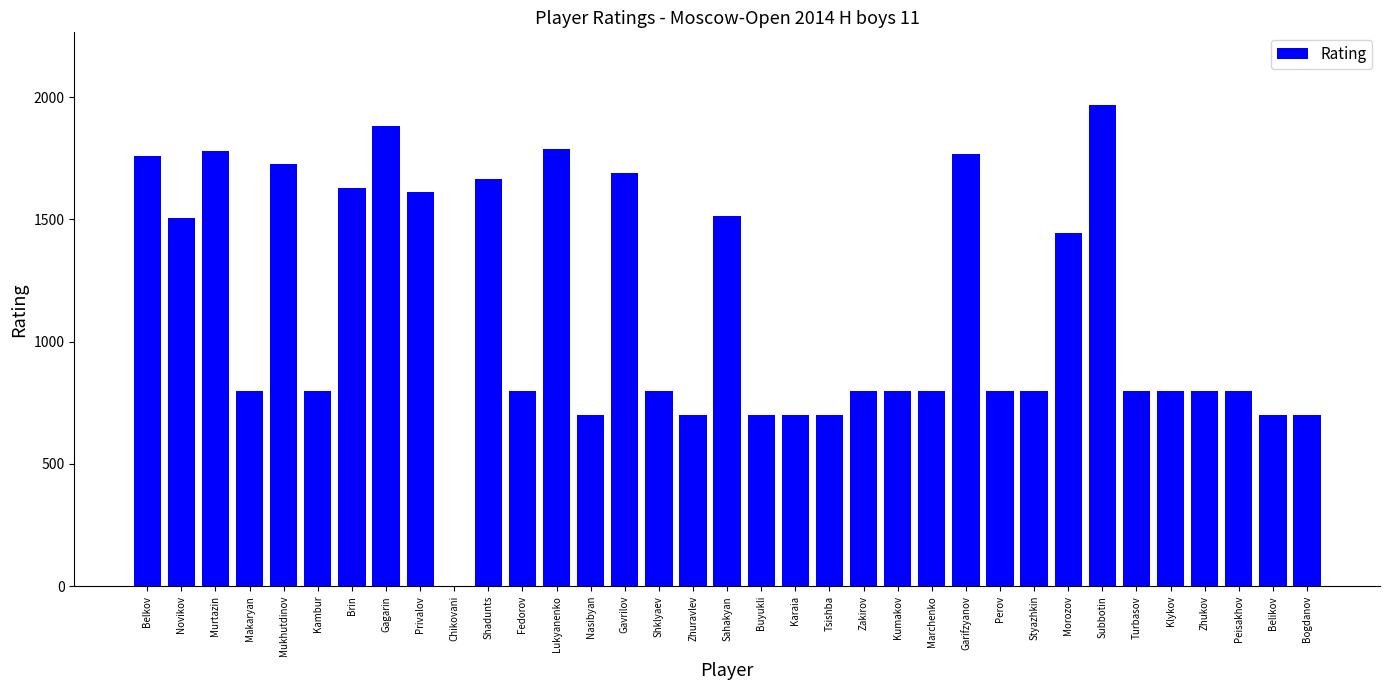

What is the sum of the values at Belkov and Privalov?

3369